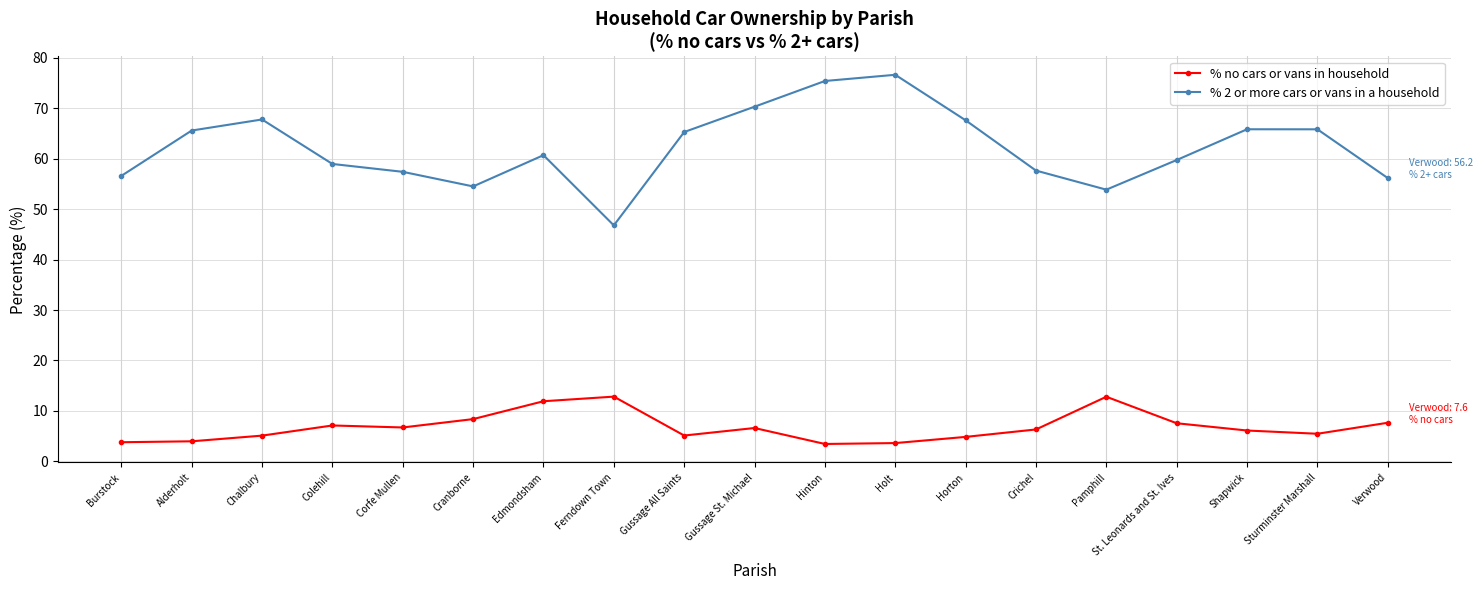

Count the number of data series in this chart.

2